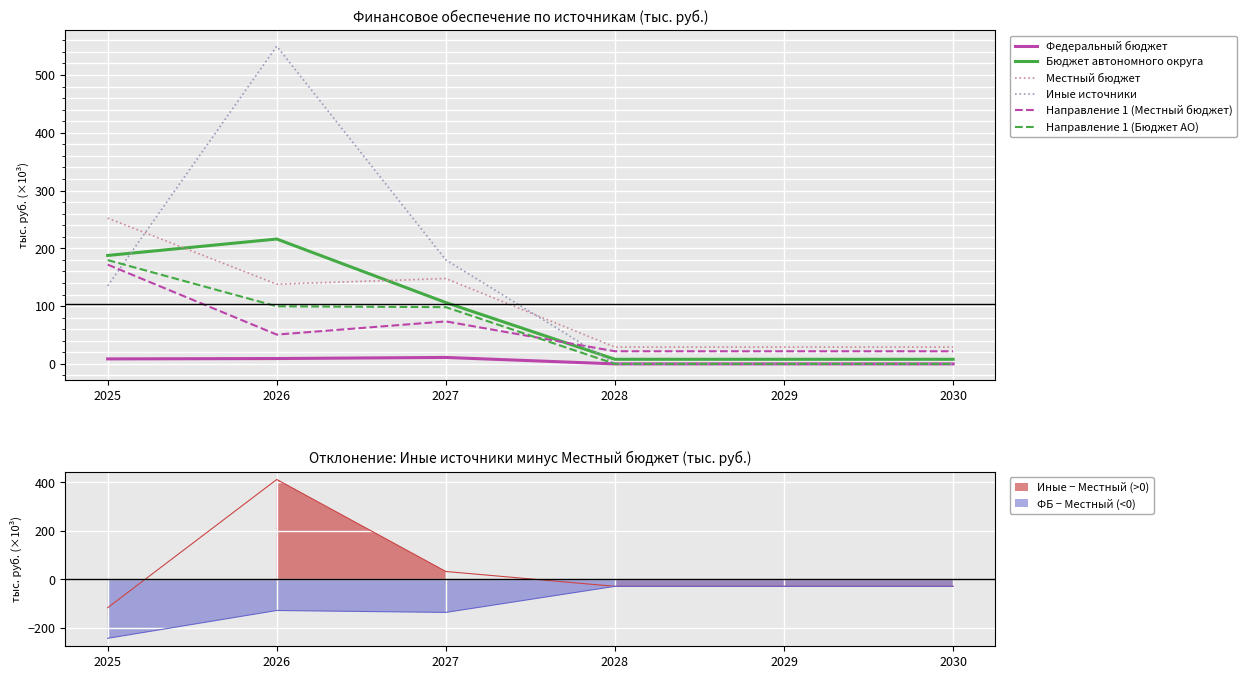

At which category does Направление 1 (Местный бюджет) reach its first local valley?

2026